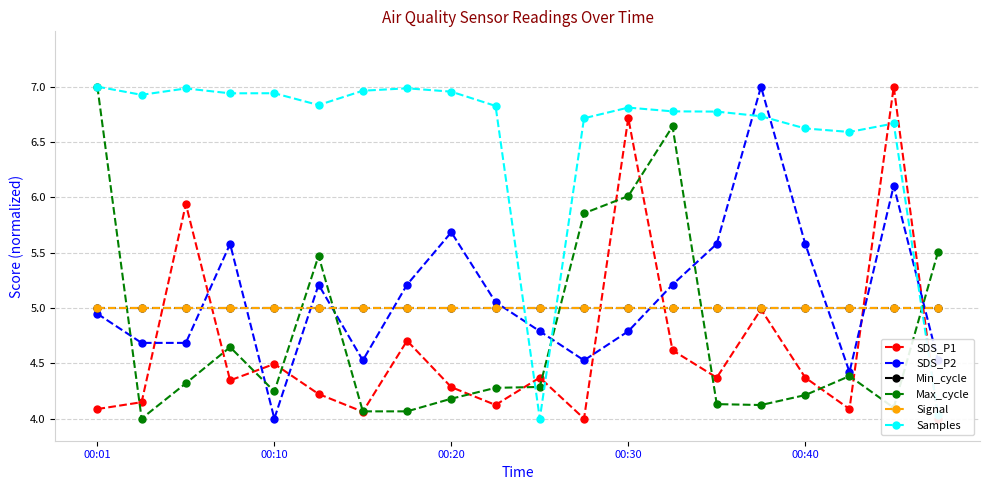

What is the average value of the SDS_P1 series?

4.6